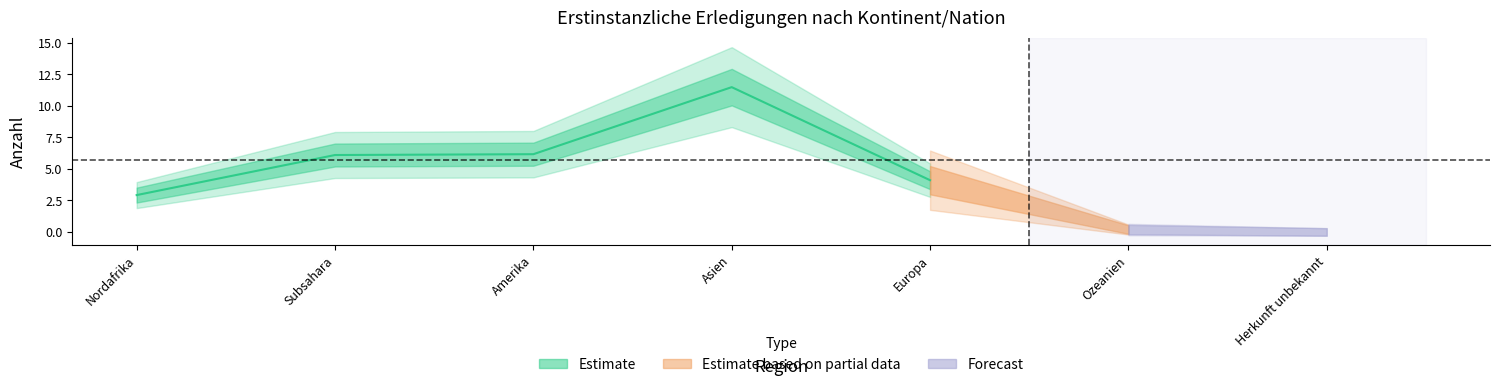

Is it true that Ablehnungen ohne VA equals 0 at Ozeanien?

True